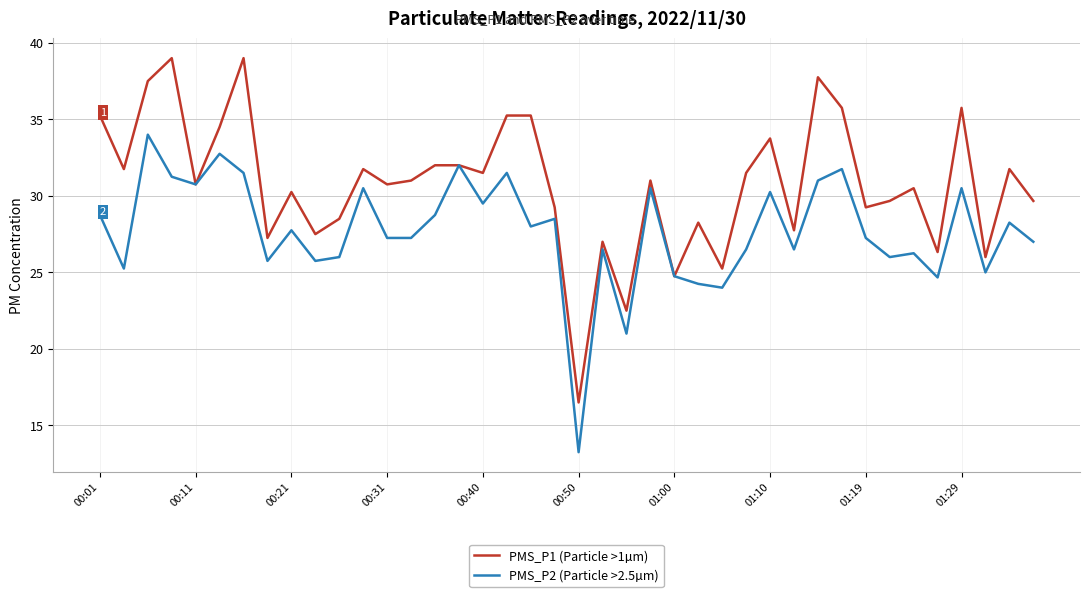

List the series in order of their overall mean, lowest first.

PMS_P2 (Particle >2.5µm), PMS_P1 (Particle >1µm)